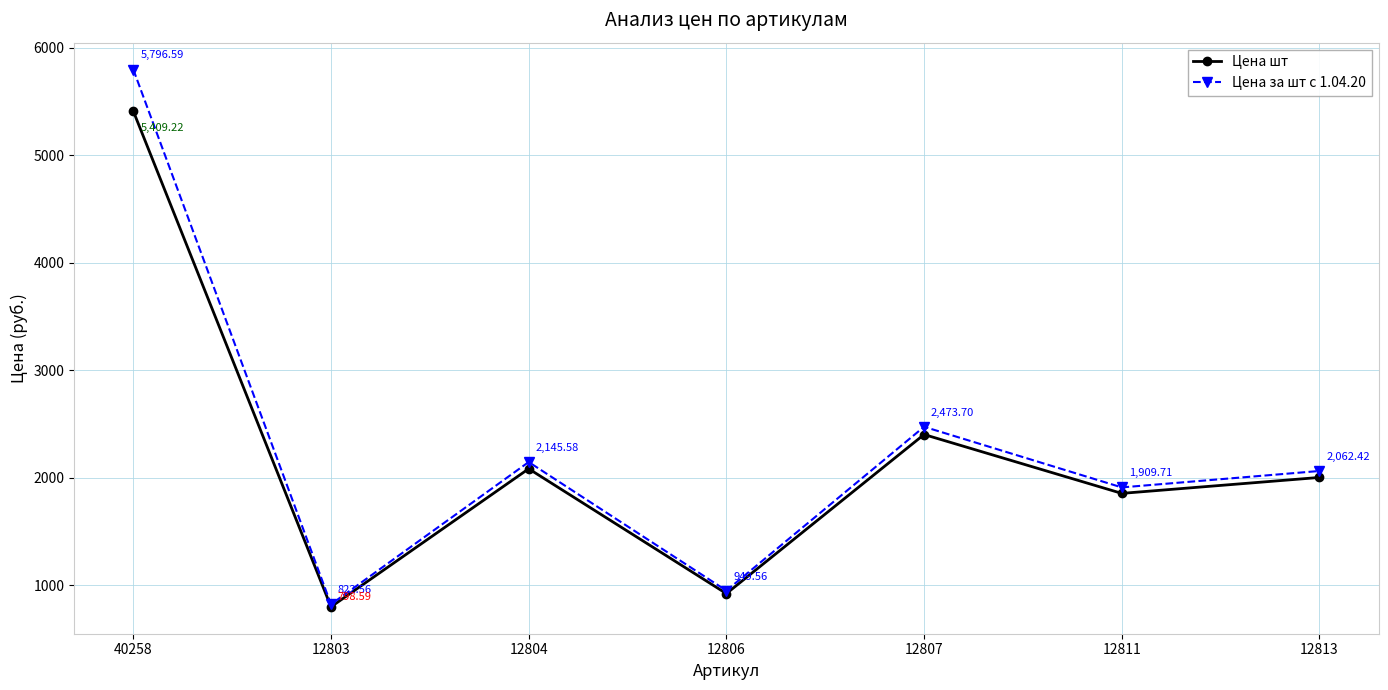

What is the sum of all Цена шт values?

15470.9